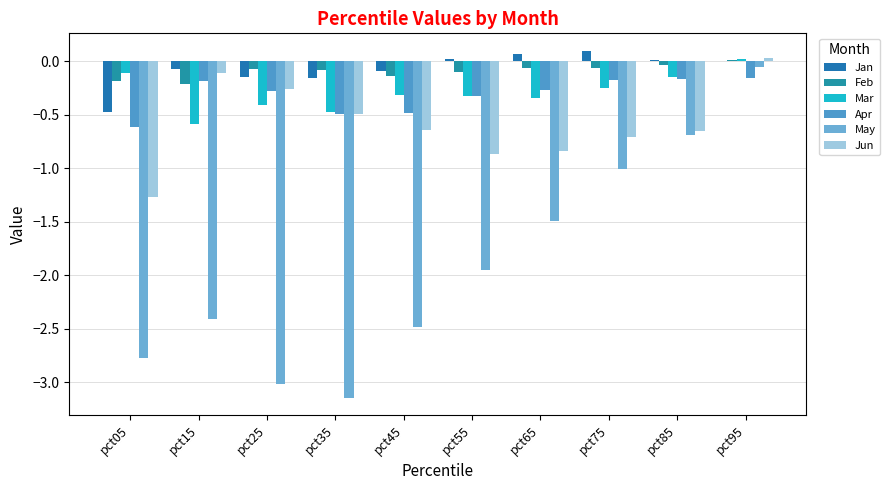

How many groups of bars are there?

10